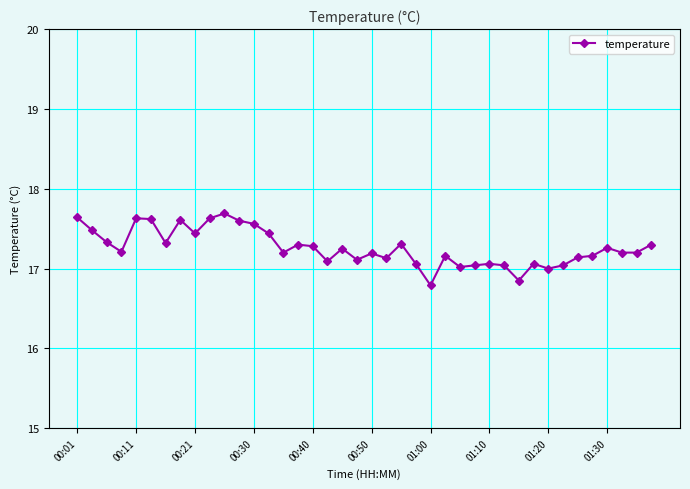

What is the value of the 2nd point from the left?

17.5